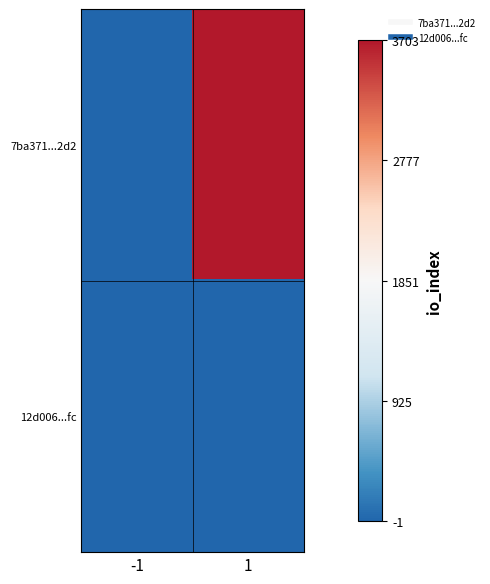

What is the maximum value shown in the chart?

3703